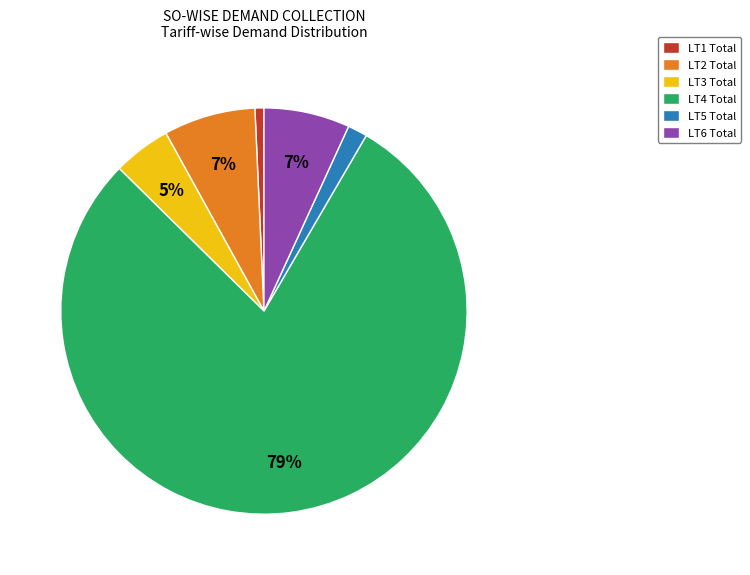

Combined, do LT2 Total and LT5 Total account for over 50%?

No